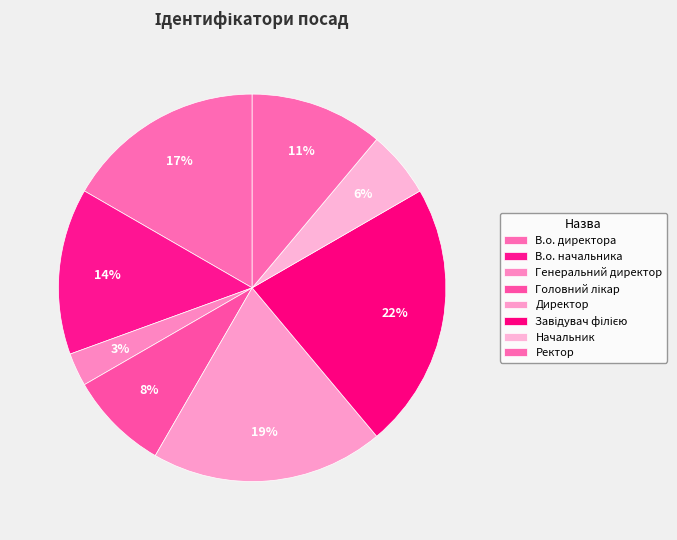

To the nearest percent, what portion does Генеральний директор represent?

3%